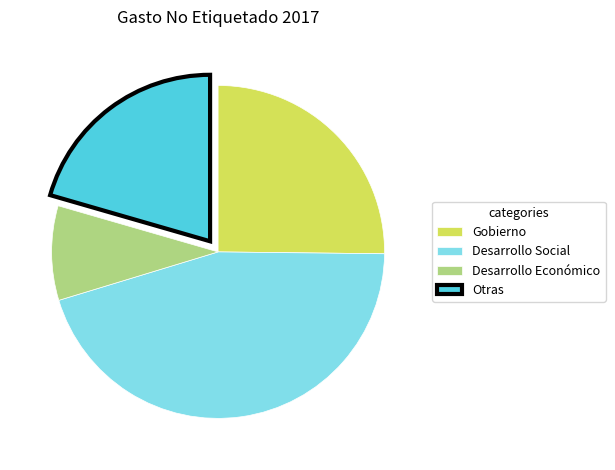

Does Desarrollo Social account for over 50% of the chart?

No